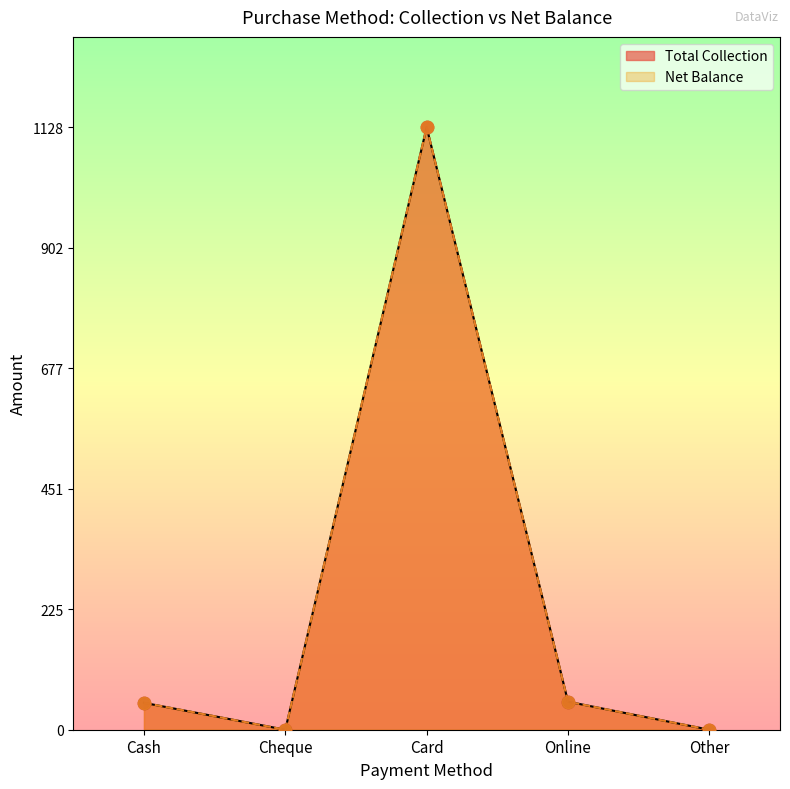

Which series reaches the minimum Y coordinate?

Total Collection